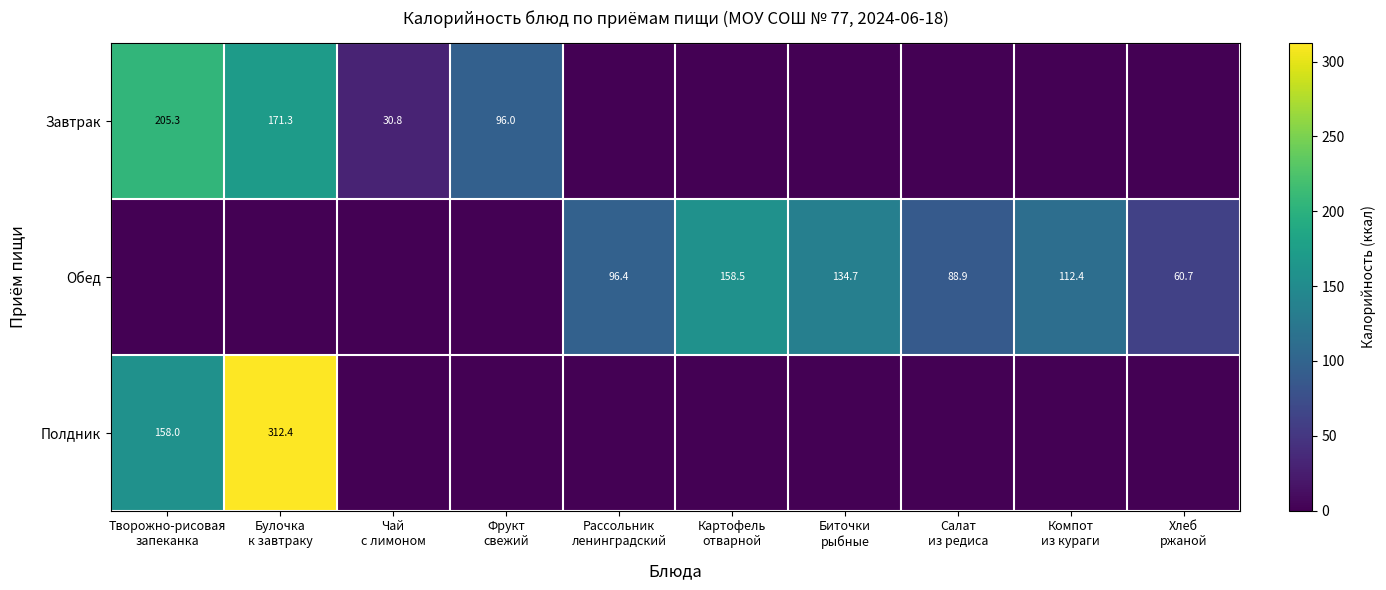

Is it true that Обед equals 0.0 at Чай с лимоном?

True